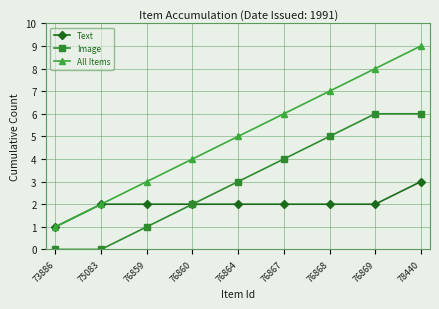

Which category has the highest value in the Text series?

78440